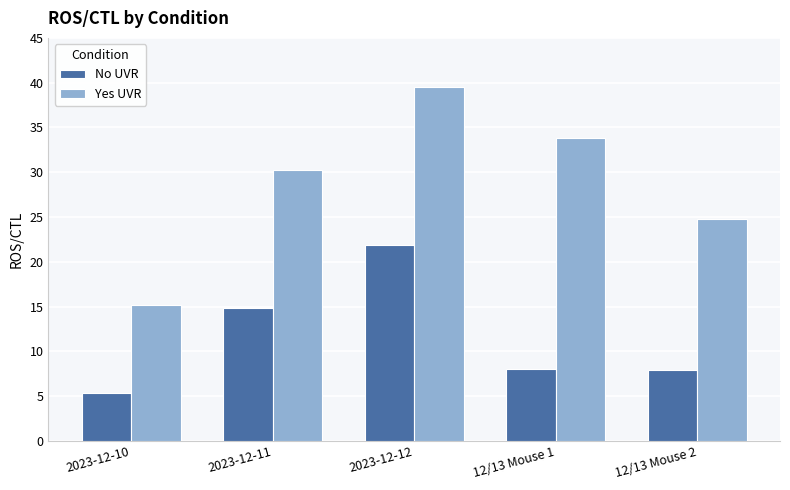

Count the number of data series in this chart.

2